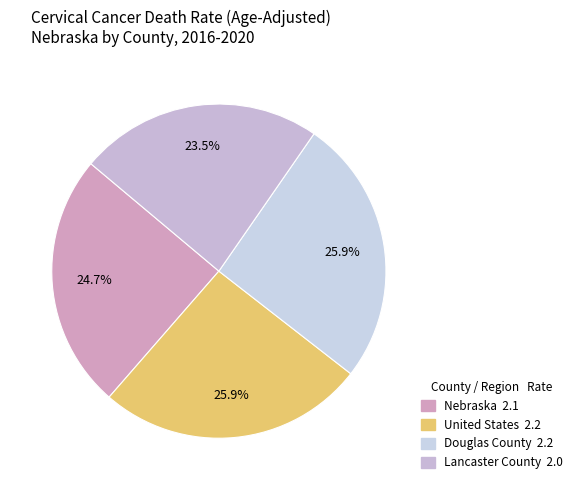

What is the ratio of the value at Nebraska to the value at Lancaster County?

1.1